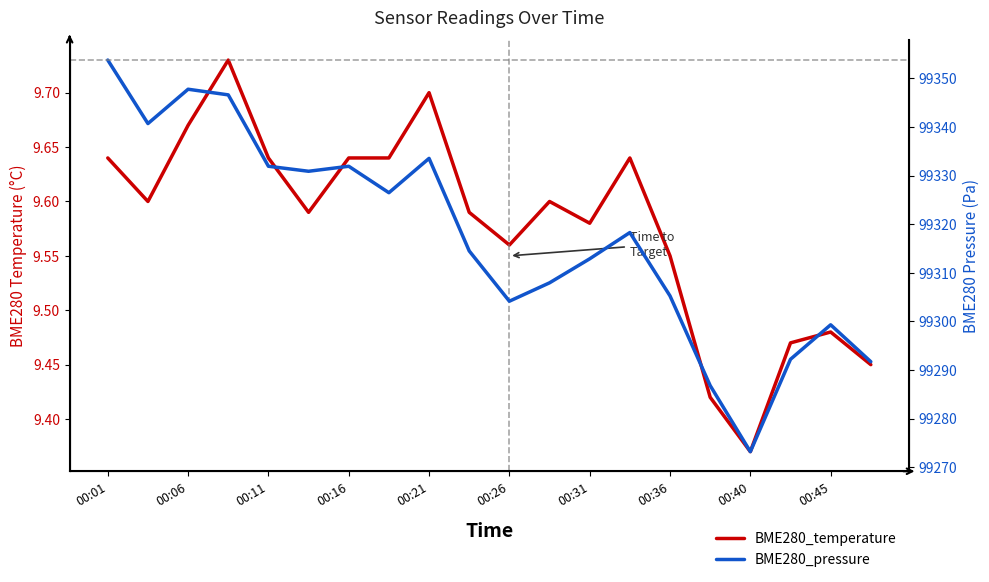

True or false: BME280_pressure has a value of 61186.6 at 00:45.

False